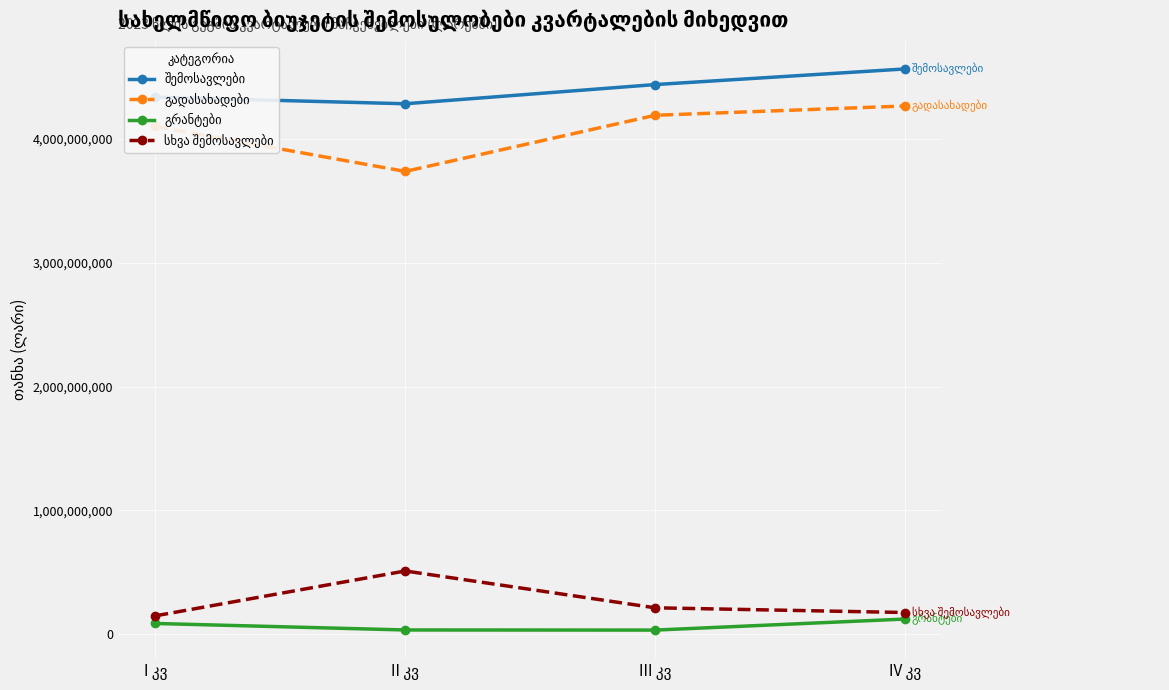

At how many categories does at least one series exceed 4180514877?

4